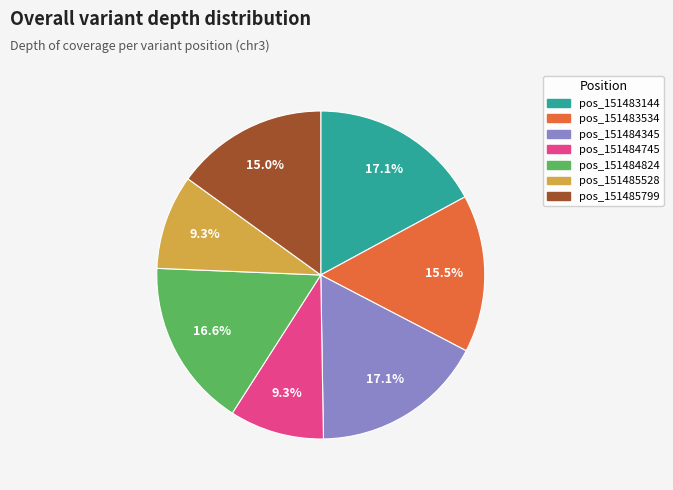

What is the ratio of the value at pos_151483144 to the value at pos_151484824?

1.0